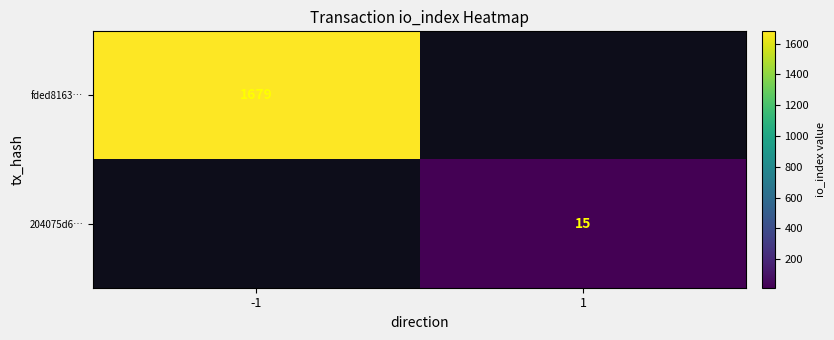

True or false: fded8163… has a value of 1679 at -1.

True